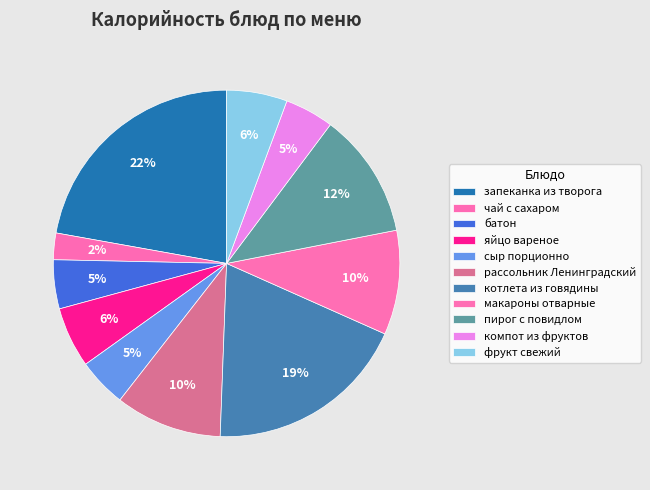

How many slices are in this pie chart?

11